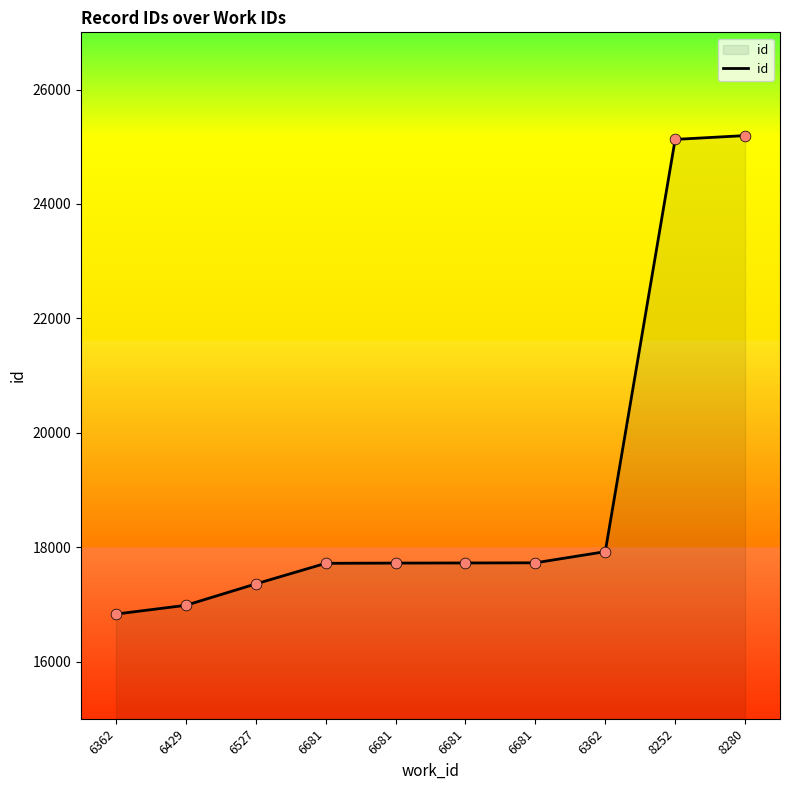

How many lines are shown in the chart?

1